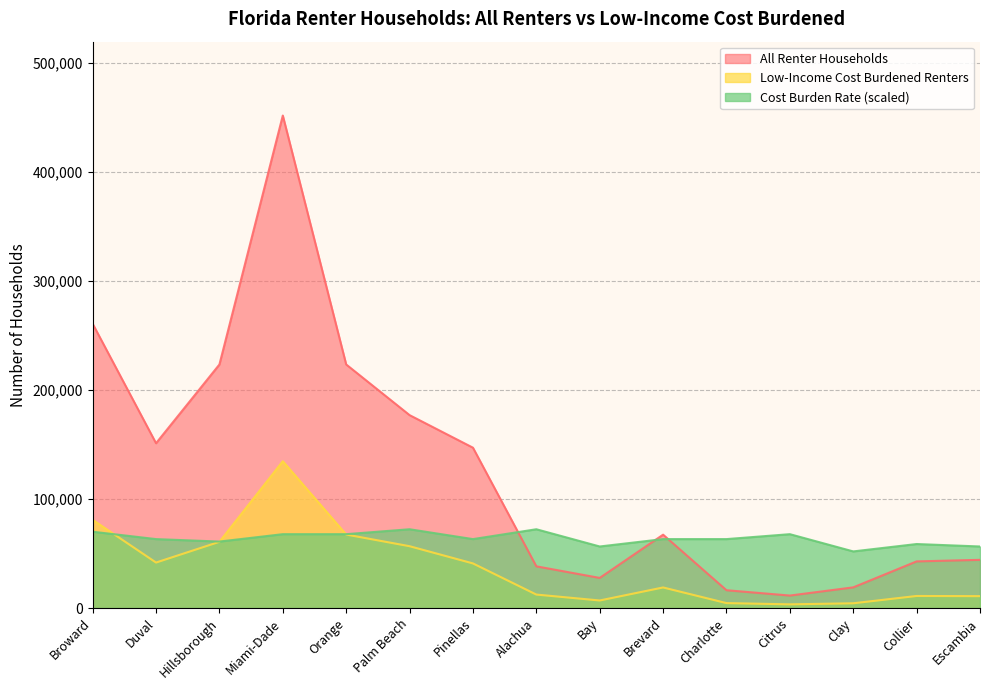

What is the label of the 10th point from the right?

Palm Beach